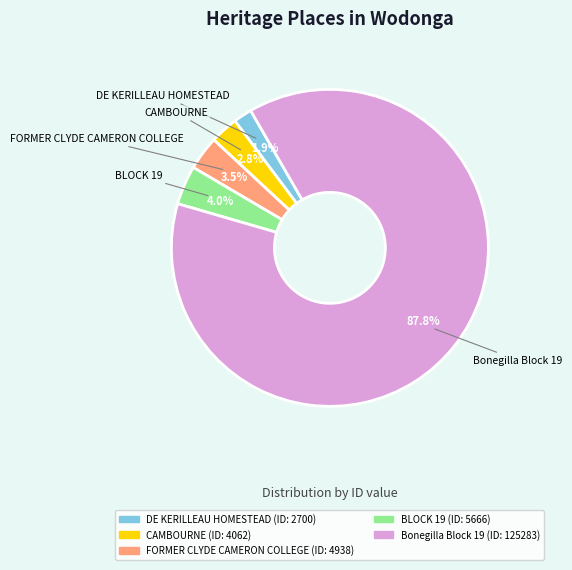

How much of the chart is everything except Bonegilla Block 19?

12.2%